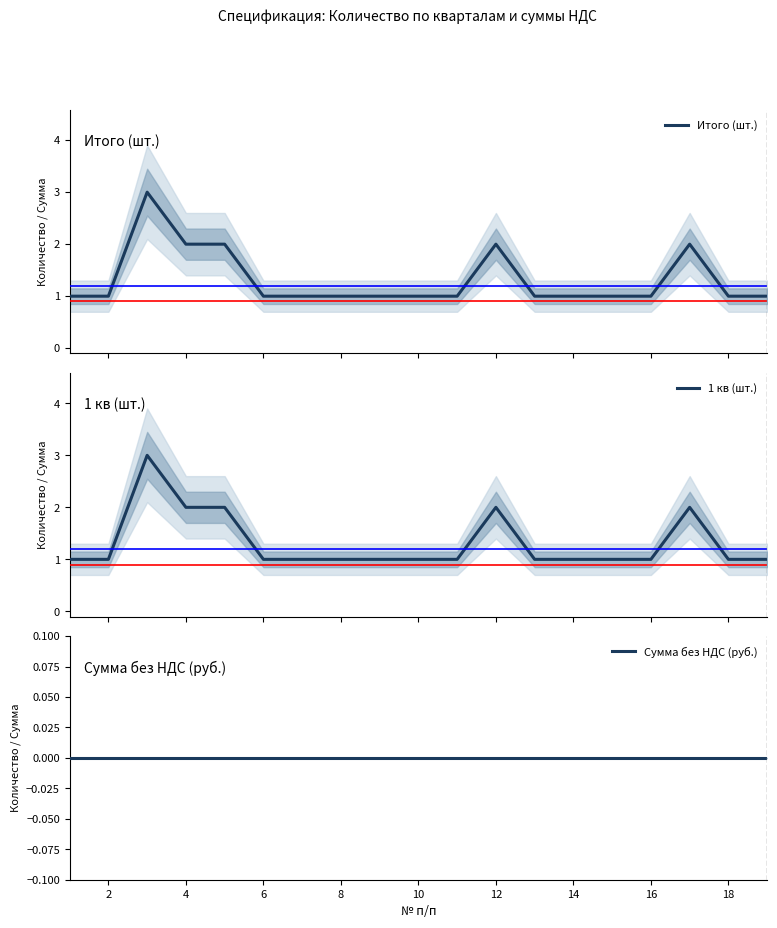

Is the value of 1 кв (шт.) at 16 greater than the value of Сумма без НДС (руб.) at 15?

Yes